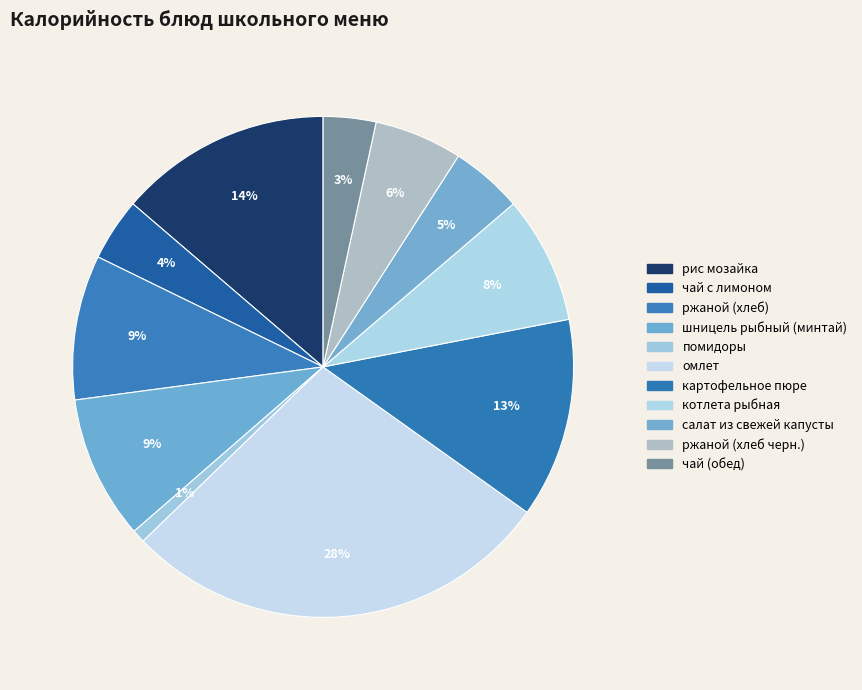

To the nearest percent, what is the difference between the шницель рыбный (минтай) and рис мозайка slice percentages?

4%